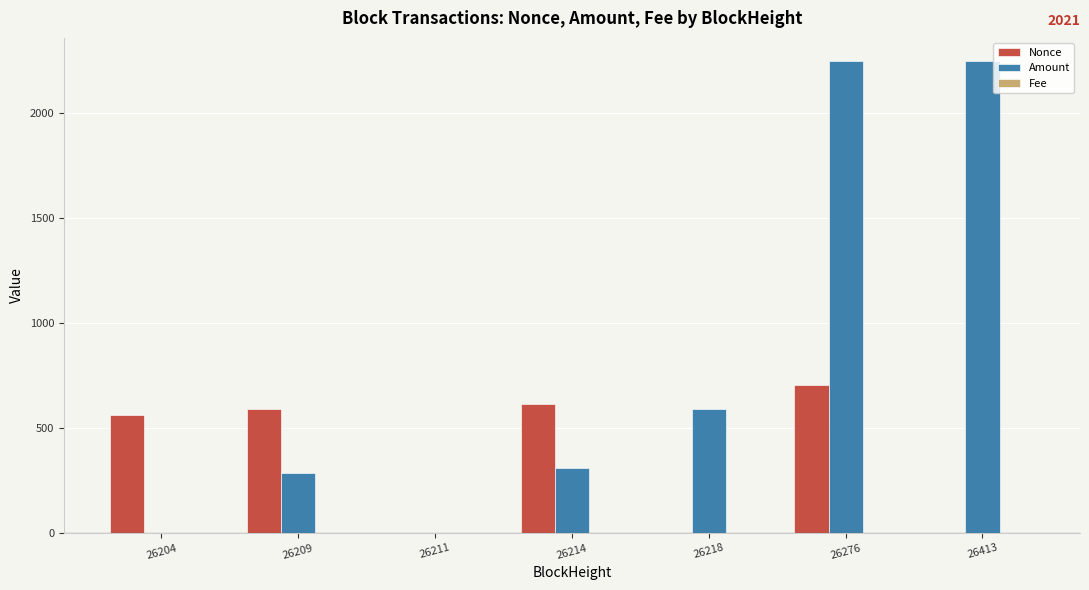

What is the highest value of the Amount series?

2247.3